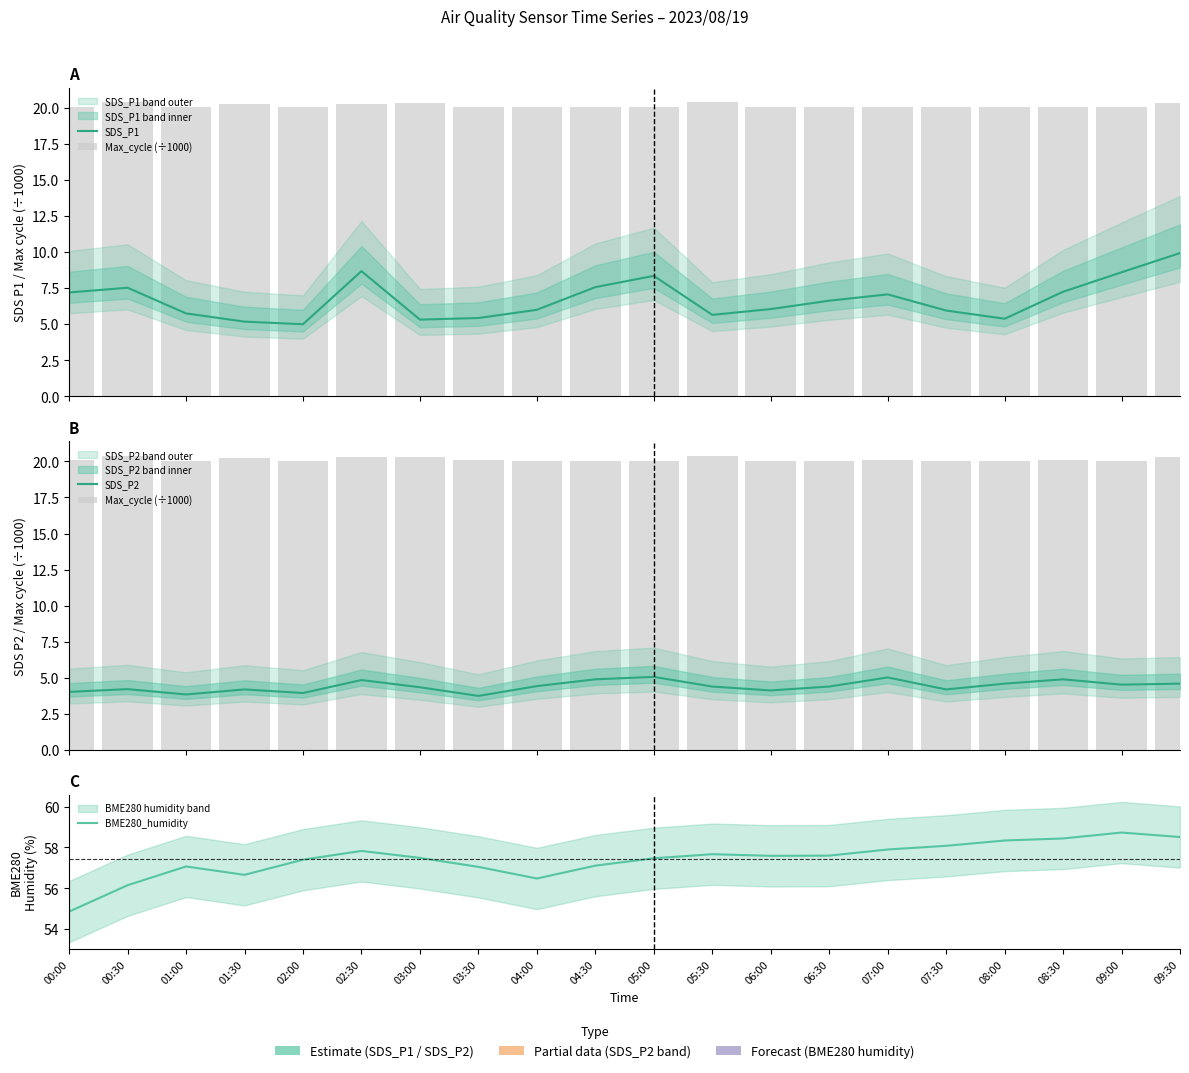

Which series has the widest spread of values?

SDS_P1